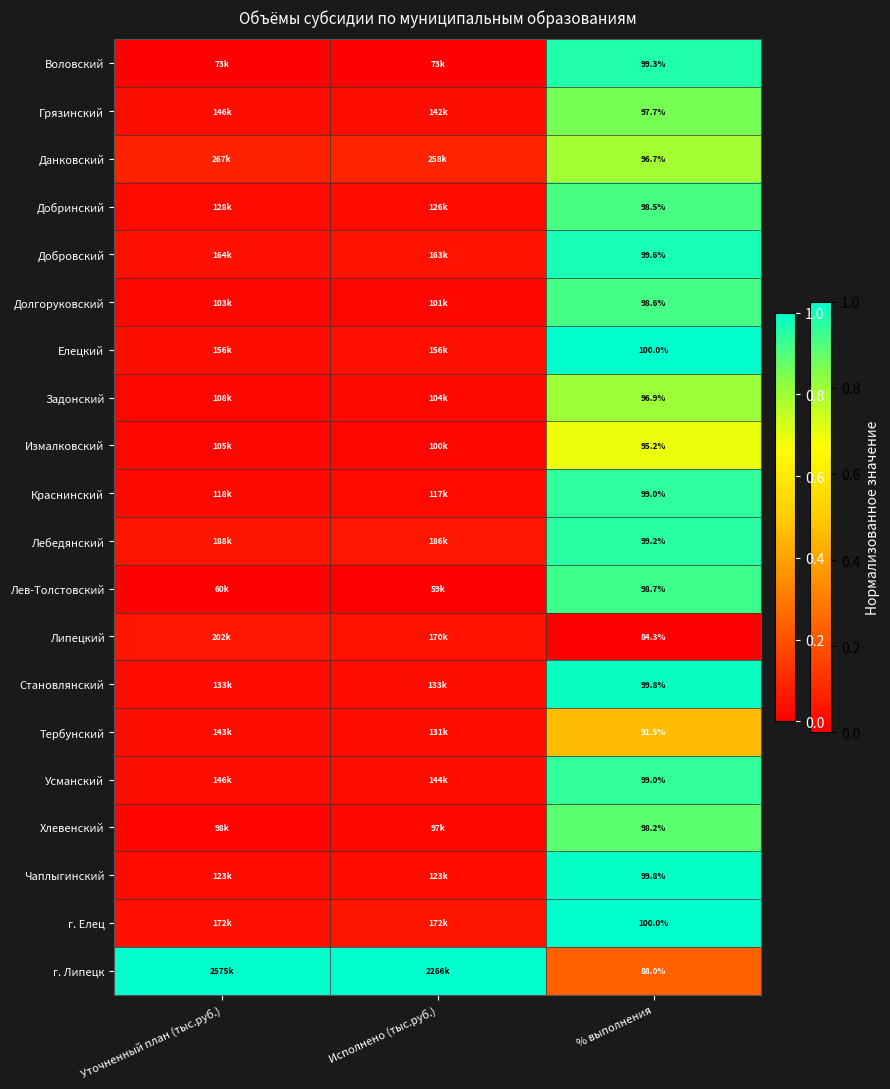

At how many categories does at least one series exceed 0?

3